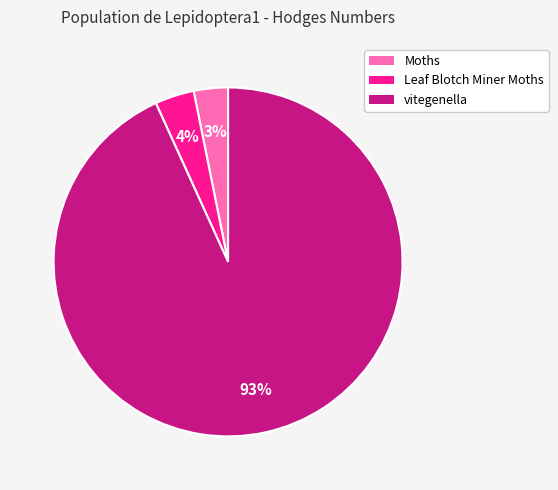

What is the largest slice in the pie chart?

vitegenella